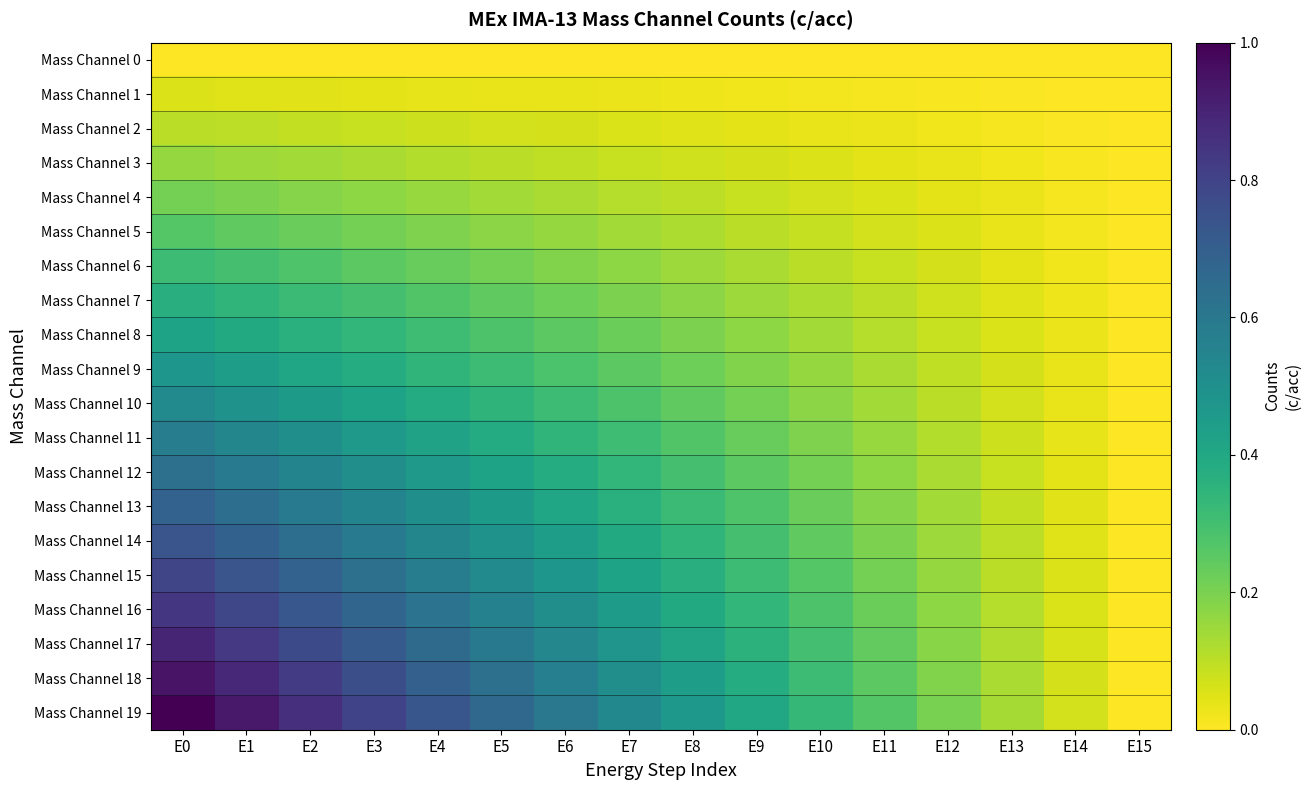

What is the total value across all series at E8?

4.7